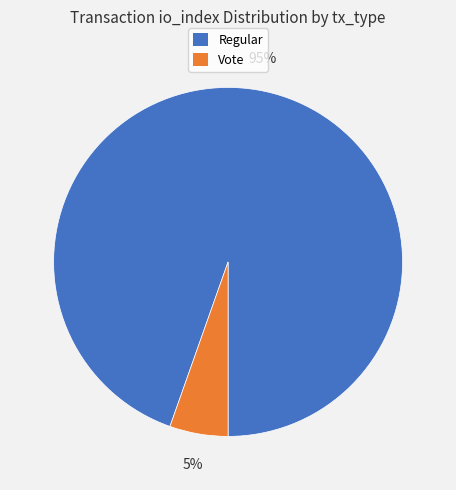

Rank the categories by value from highest to lowest.

Regular, Vote